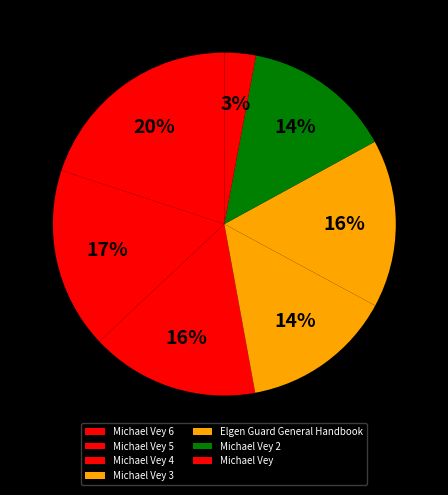

How many segments does this pie chart have?

7